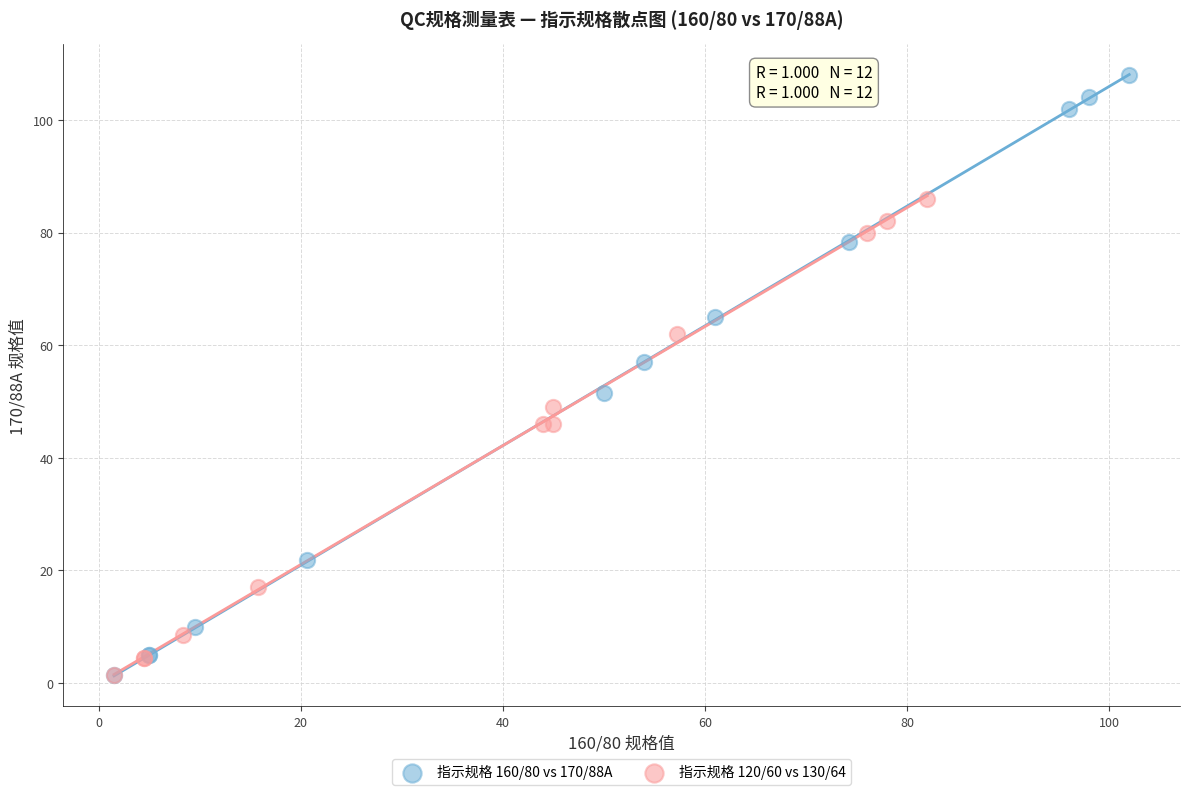

Which series has the largest Y range (max minus min)?

指示规格 160/80 vs 170/88A